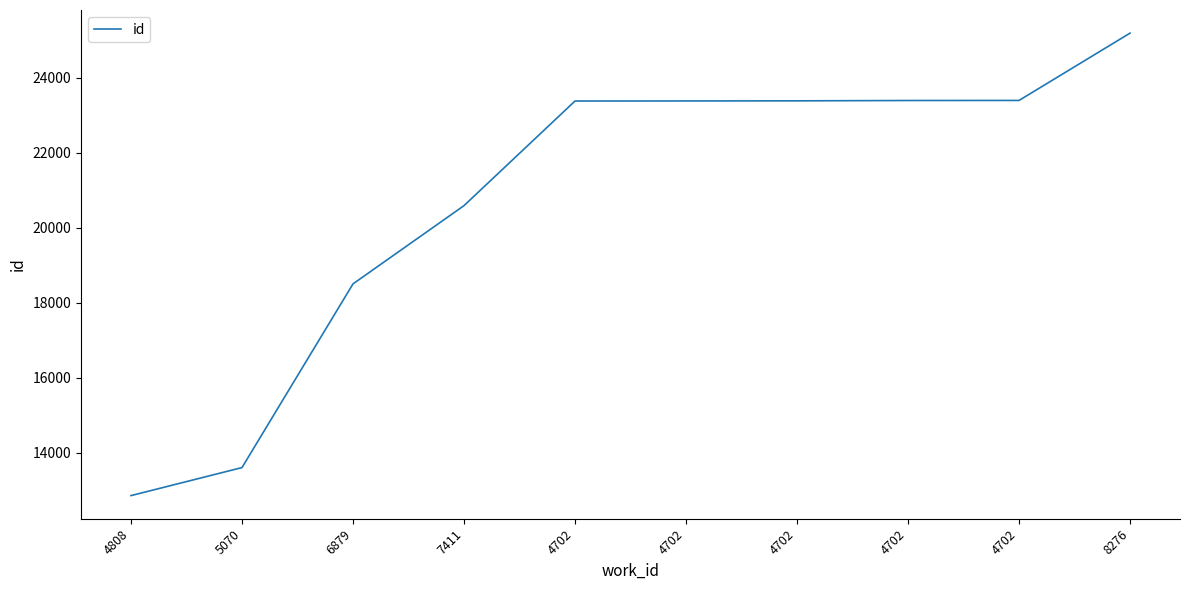

Does the chart display data point markers on the line(s)?

No